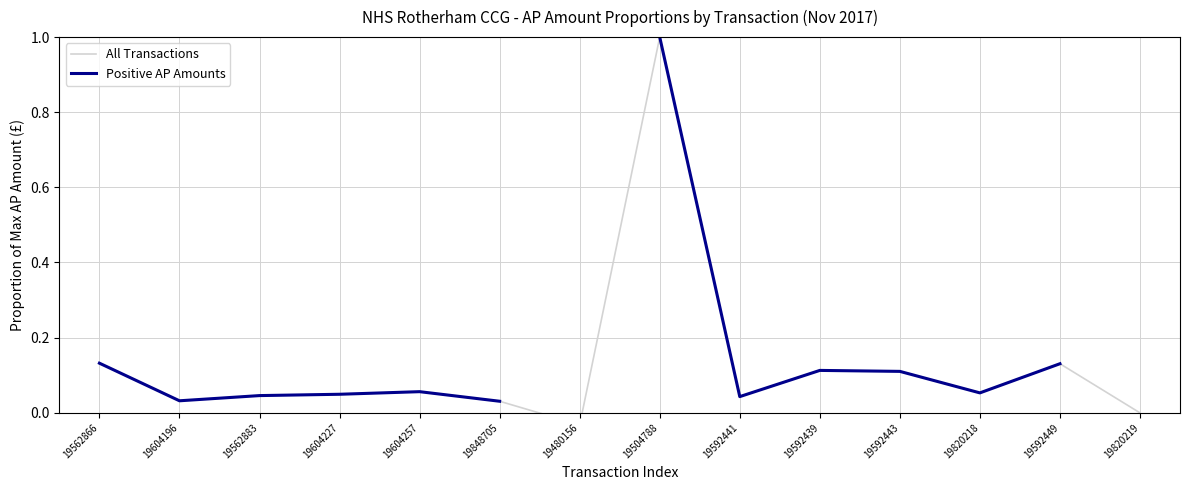

What is the value of the All Transactions point at the 10th from the left?

0.1